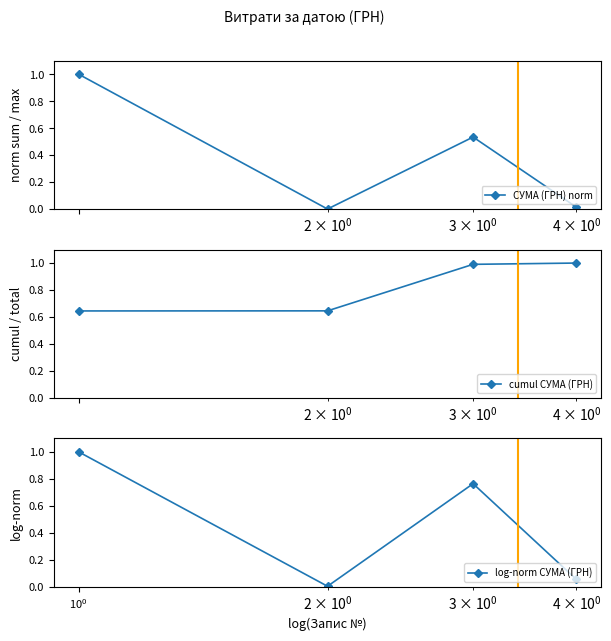

How many interior local valleys does the СУМА (ГРН) norm series have?

1